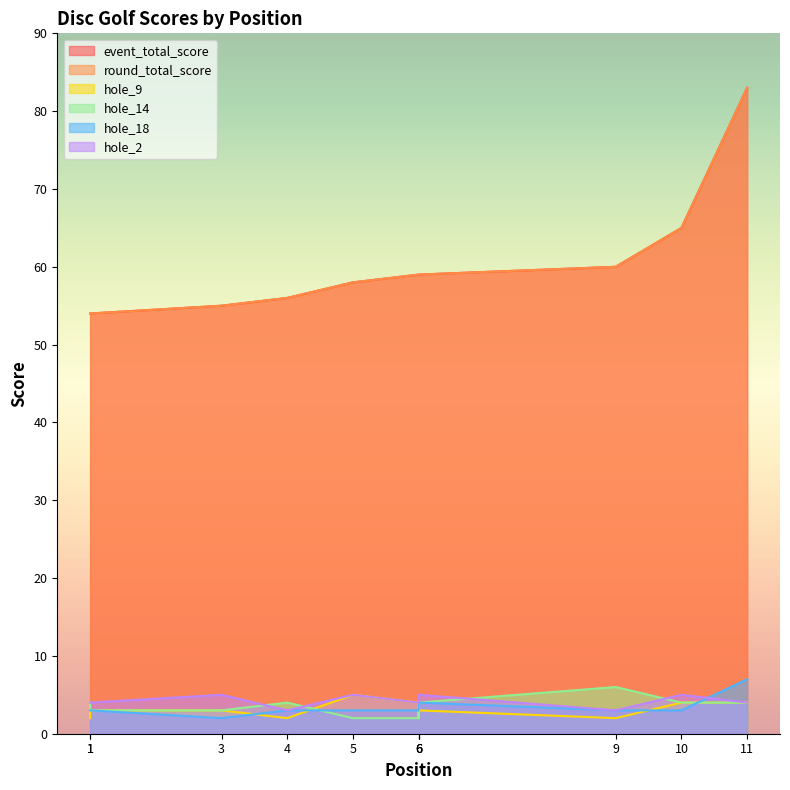

How many values in the hole_2 series are below 4?

2